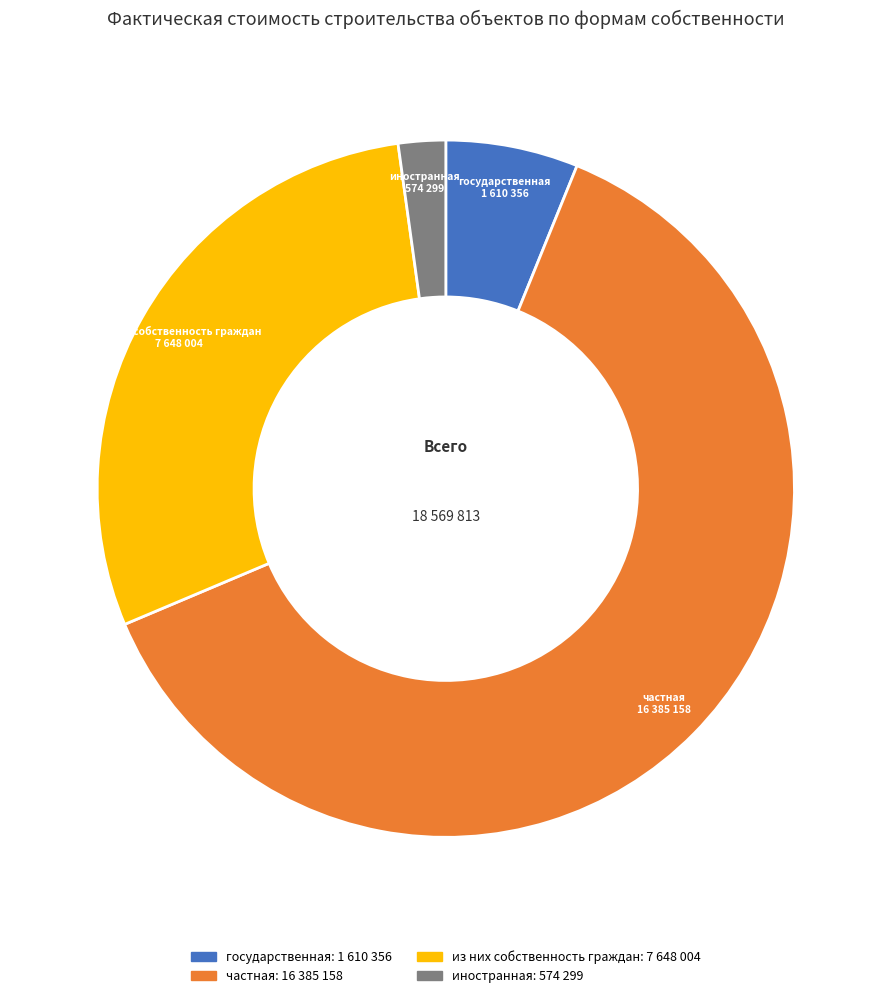

Combined, do частная and иностранная account for over 50%?

Yes